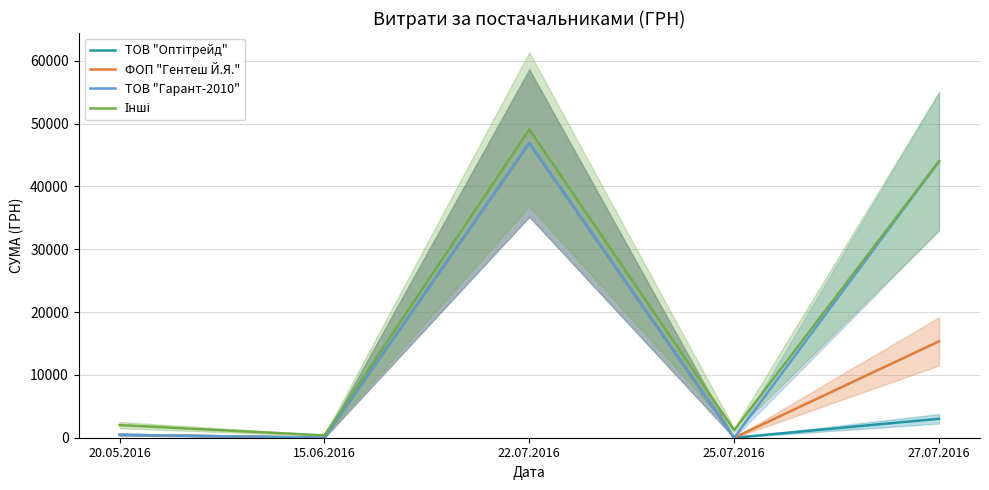

Which category has the highest value across all series?

22.07.2016